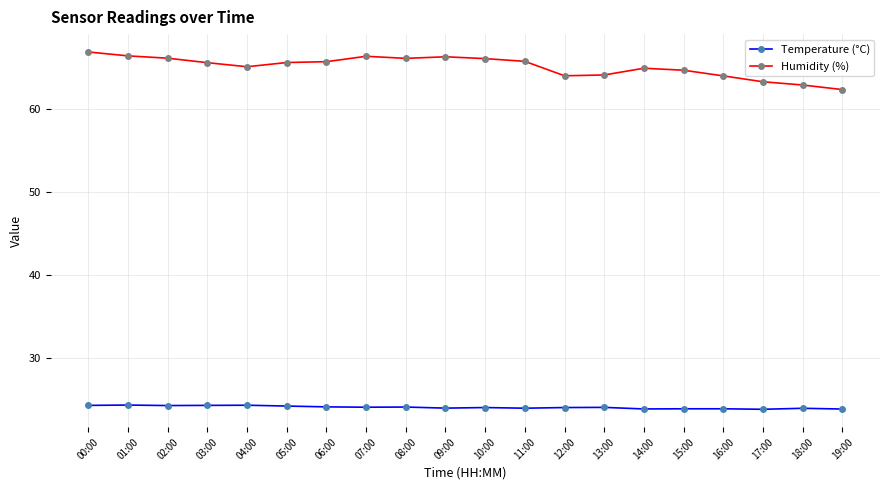

What is the spread (max minus min) of values at 14:00?

41.1